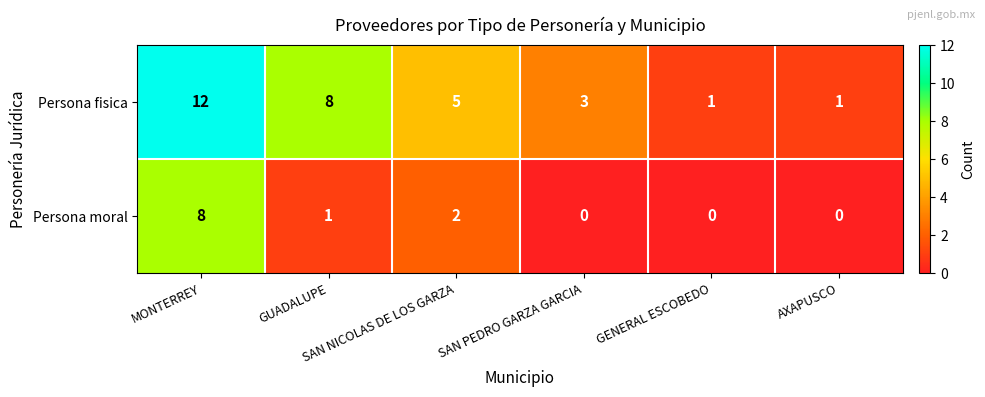

Count the Persona moral values in the range 0 to 2.

5